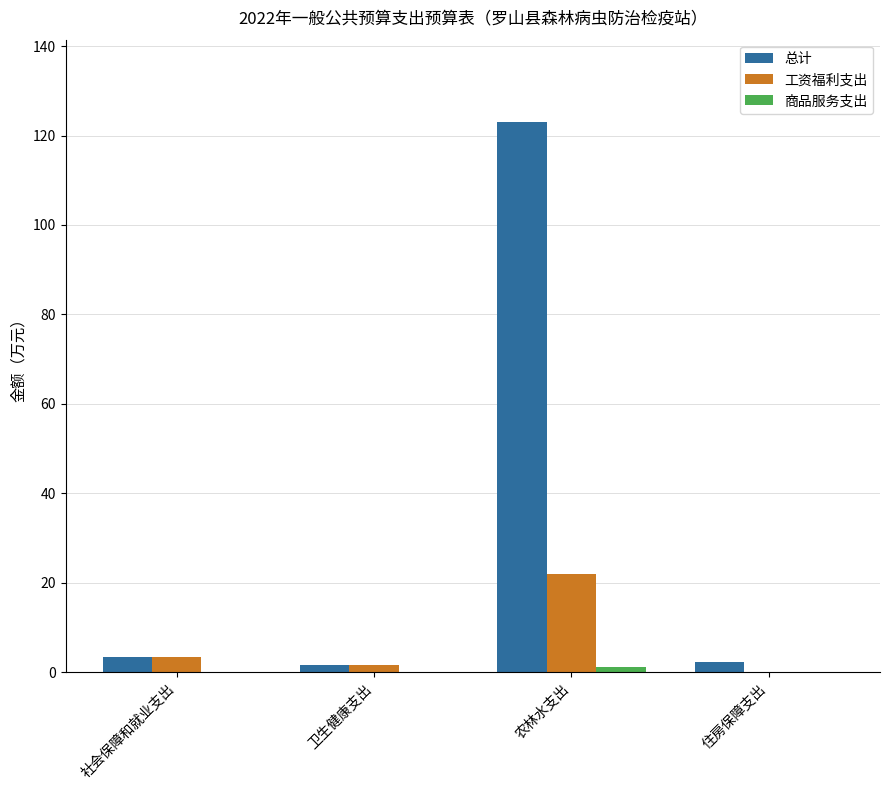

Is it true that 工资福利支出 equals 3.3 at 社会保障和就业支出?

True